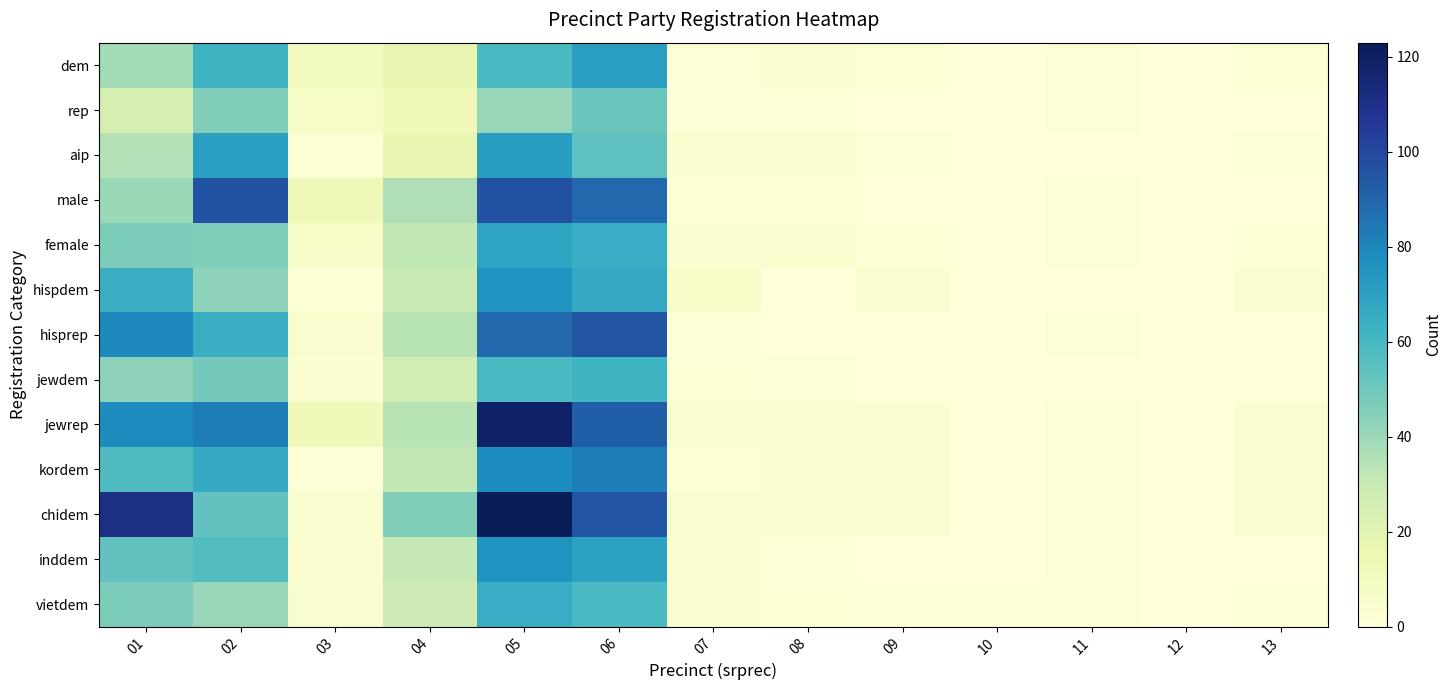

Reading left to right, list all the values displayed in this chart.

dem: 01=38	02=62	03=10	04=17	05=59	06=71	07=1	08=3	09=2	10=0	11=1	12=0	13=2
rep: 01=25	02=46	03=7	04=12	05=41	06=51	07=1	08=1	09=0	10=0	11=1	12=0	13=0
aip: 01=35	02=71	03=2	04=17	05=72	06=54	07=3	08=3	09=1	10=0	11=0	12=0	13=1
male: 01=40	02=96	03=13	04=36	05=97	06=89	07=2	08=2	09=0	10=0	11=1	12=0	13=0
female: 01=47	02=46	03=6	04=32	05=69	06=65	07=4	08=5	09=2	10=0	11=1	12=0	13=2
hispdem: 01=64	02=43	03=2	04=30	05=75	06=67	07=6	08=0	09=3	10=0	11=0	12=0	13=3
hisprep: 01=79	02=64	03=5	04=34	05=89	06=95	07=1	08=0	09=0	10=0	11=1	12=0	13=0
jewdem: 01=43	02=49	03=3	04=26	05=59	06=62	07=2	08=1	09=0	10=0	11=0	12=0	13=0
jewrep: 01=78	02=83	03=12	04=34	05=119	06=92	07=4	08=3	09=3	10=0	11=1	12=0	13=3
kordem: 01=58	02=66	03=1	04=32	05=78	06=83	07=2	08=3	09=3	10=0	11=1	12=0	13=3
chidem: 01=111	02=53	03=4	04=46	05=123	06=95	07=5	08=3	09=3	10=0	11=1	12=0	13=3
inddem: 01=53	02=57	03=3	04=31	05=75	06=70	07=4	08=1	09=0	10=0	11=1	12=0	13=0
vietdem: 01=47	02=41	03=5	04=28	05=65	06=59	07=4	08=2	09=1	10=1	11=1	12=0	13=1